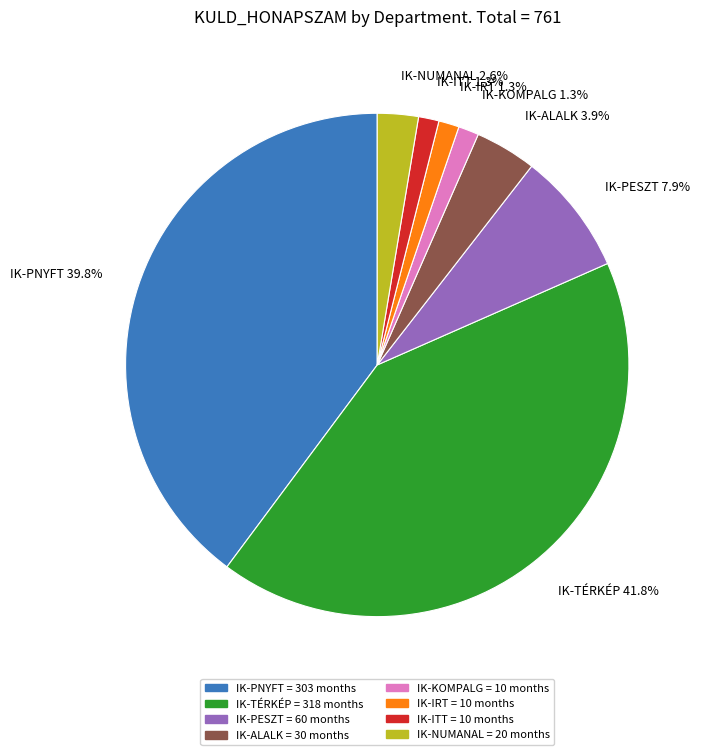

Is it true that IK-PNYFT is 40% of the pie?

True